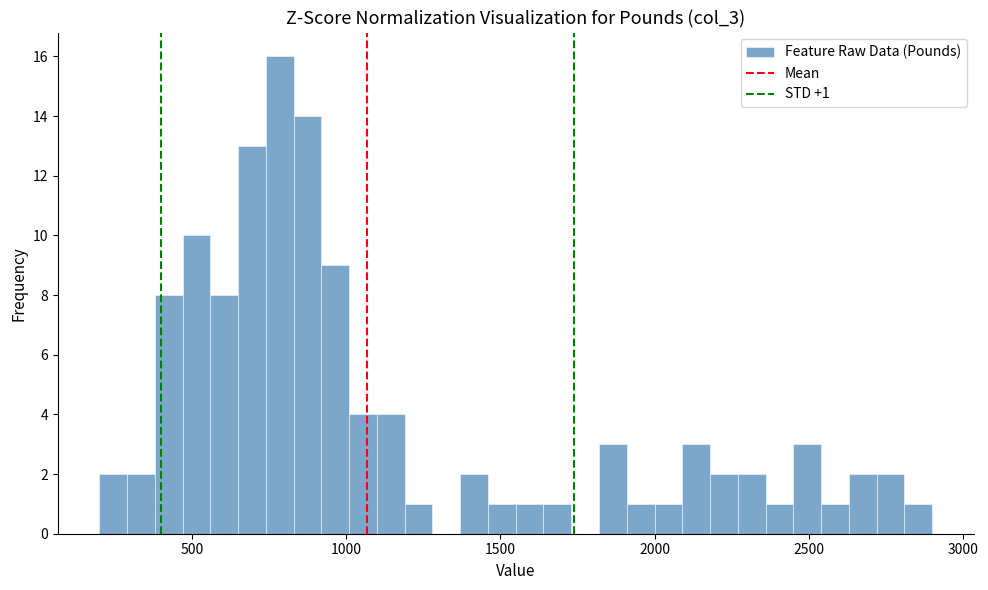

Read against the x-axis, roughly where is the centre of the tallest bar?

800